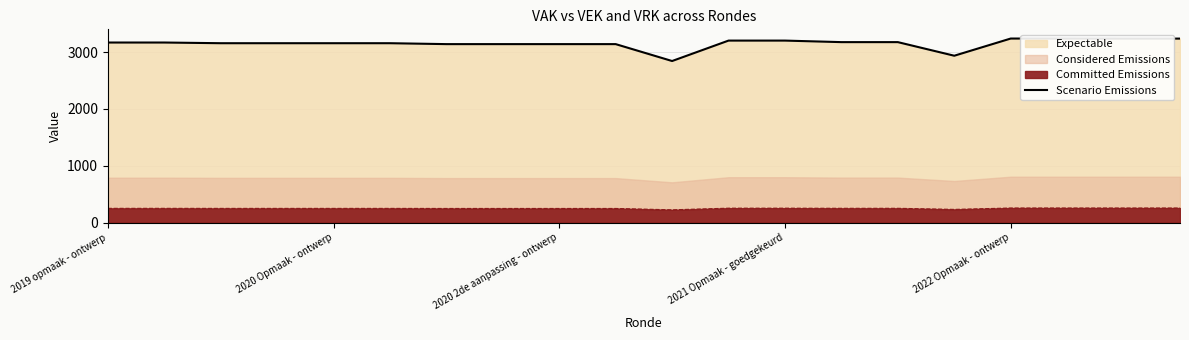

How many data points are less than 3167?

10